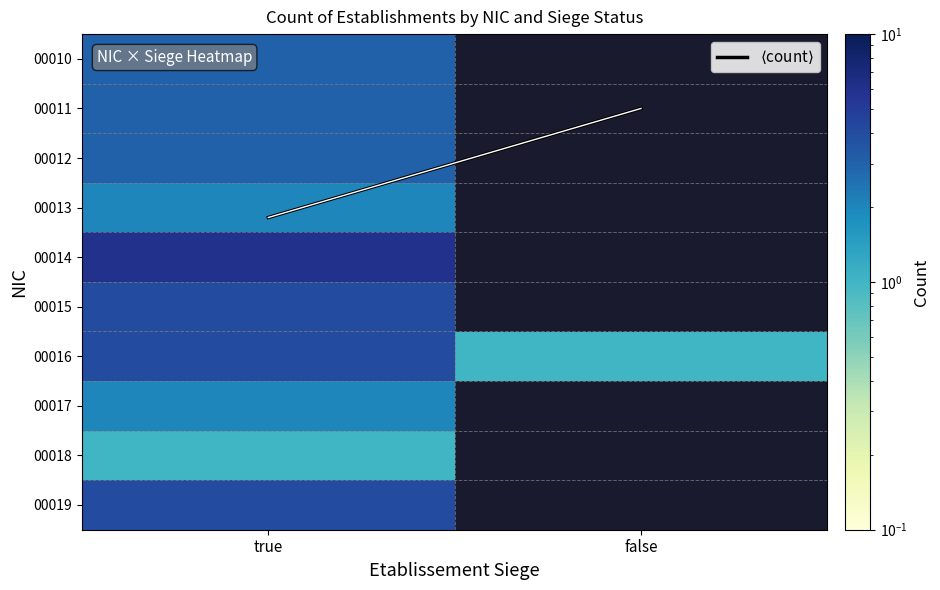

Between false and true, which is larger?

true